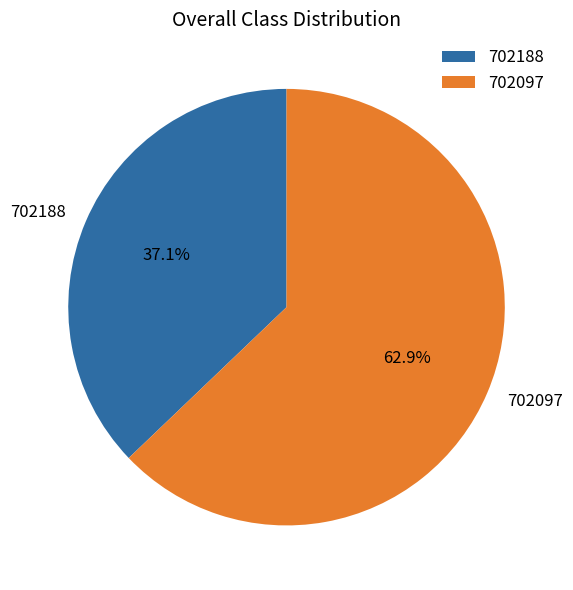

Is it true that 702097 is 63% of the pie?

True